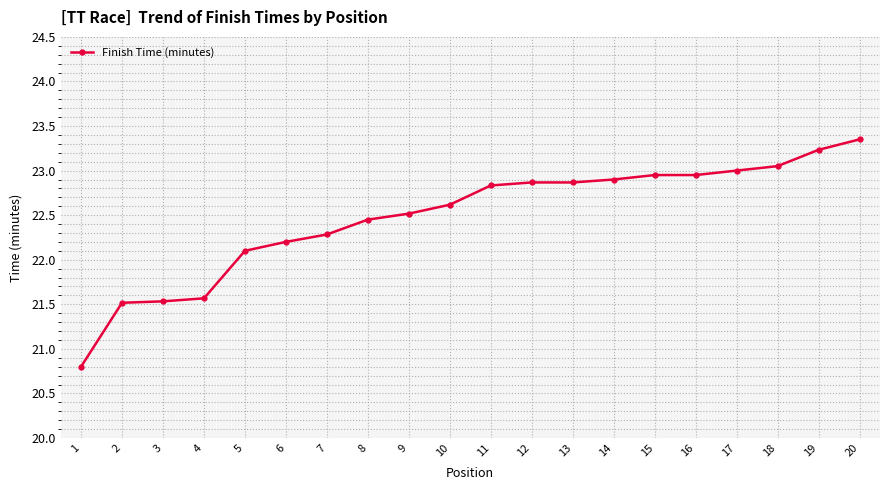

True or false: the data shows 22.9 at 12.

True